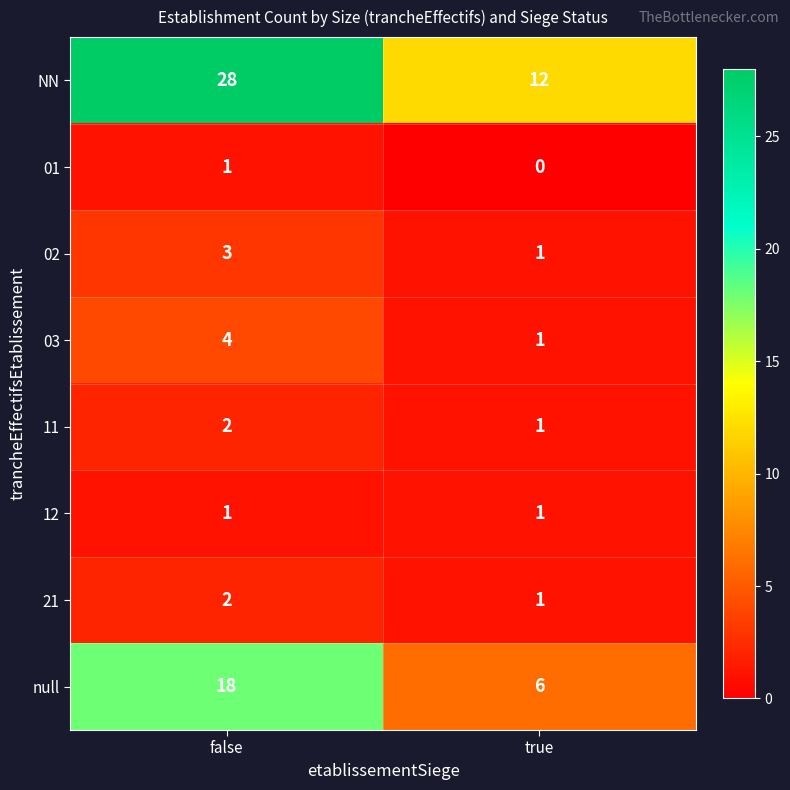

What is the average value of the null series?

12